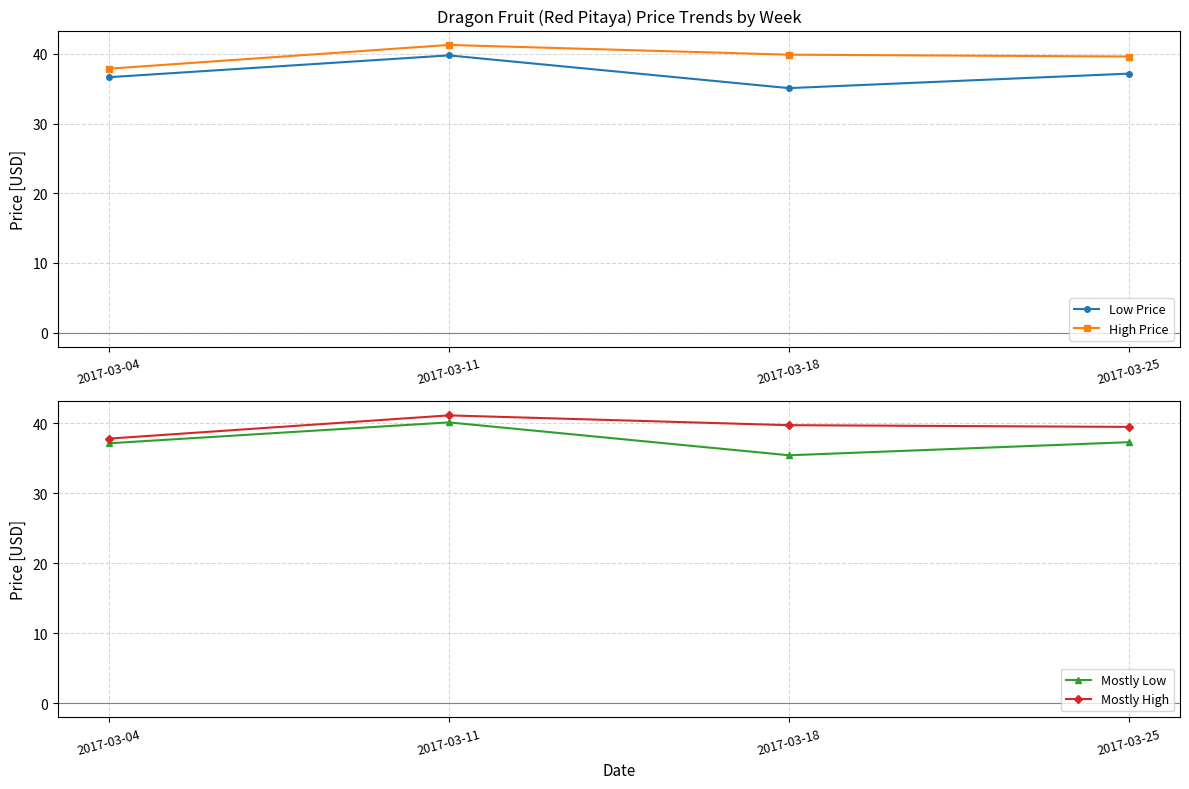

Reading left to right, transcribe all the data shown in this chart.

Low Price: 2017-03-04=36.7	2017-03-11=39.8	2017-03-18=35.1	2017-03-25=37.2
High Price: 2017-03-04=37.9	2017-03-11=41.3	2017-03-18=39.9	2017-03-25=39.6
Mostly Low: 2017-03-04=37.1	2017-03-11=40.1	2017-03-18=35.4	2017-03-25=37.3
Mostly High: 2017-03-04=37.8	2017-03-11=41.1	2017-03-18=39.7	2017-03-25=39.5